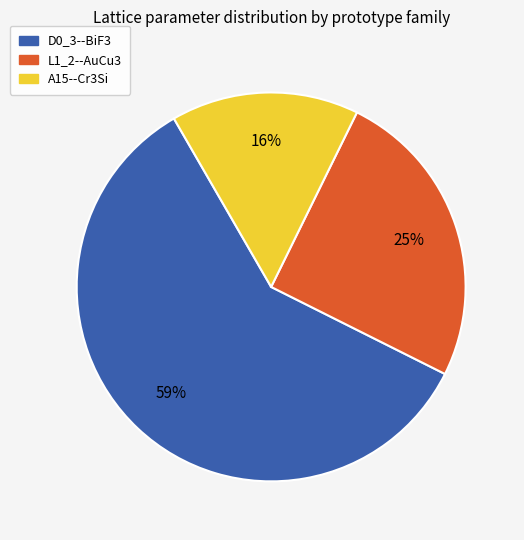

Is there a majority slice in this chart?

Yes